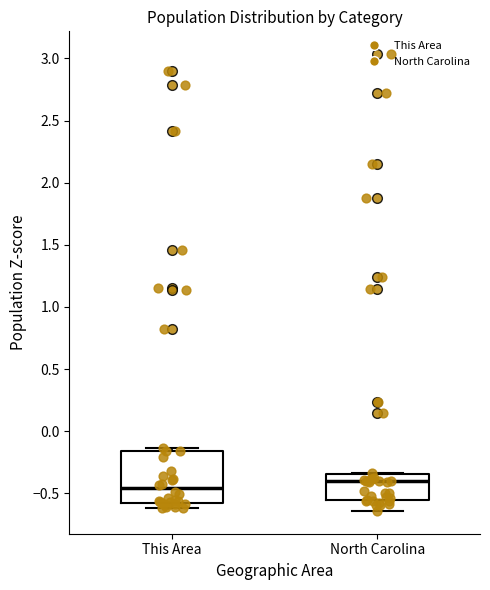

Reading left to right, read every box against the y-axis: the position of its median line, the range the box covers, and the ends of its whiskers. The values are not printed on the chart, so give them approximately, as read against the axis.

This Area: median -0.45, box -0.60 to -0.15, whiskers -0.60 (just below the box's lower edge) to -0.15 (just above the box's upper edge)
North Carolina: median -0.40, box -0.55 to -0.35, whiskers -0.65 to -0.35